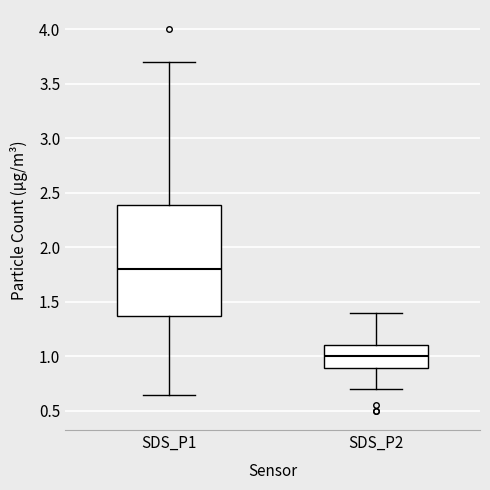

Where does the median line of the box for SDS_P1 sit on the y-axis? The values are not printed on the chart, so give them approximately, as read against the axis.

1.80